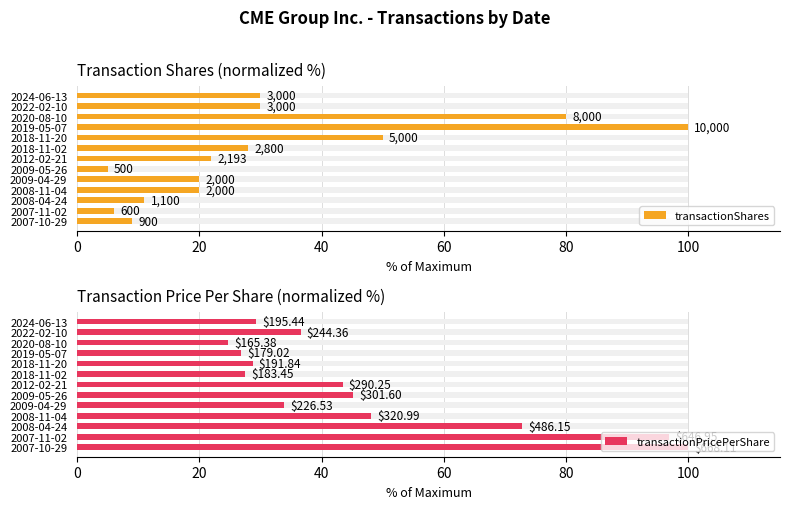

Are the bars grouped side by side (vs. stacked)?

Yes